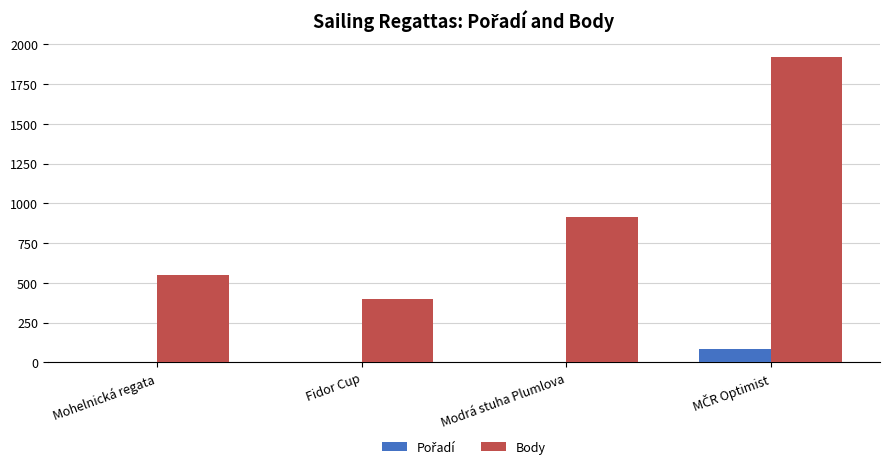

What is the sum of all Body values?

3794